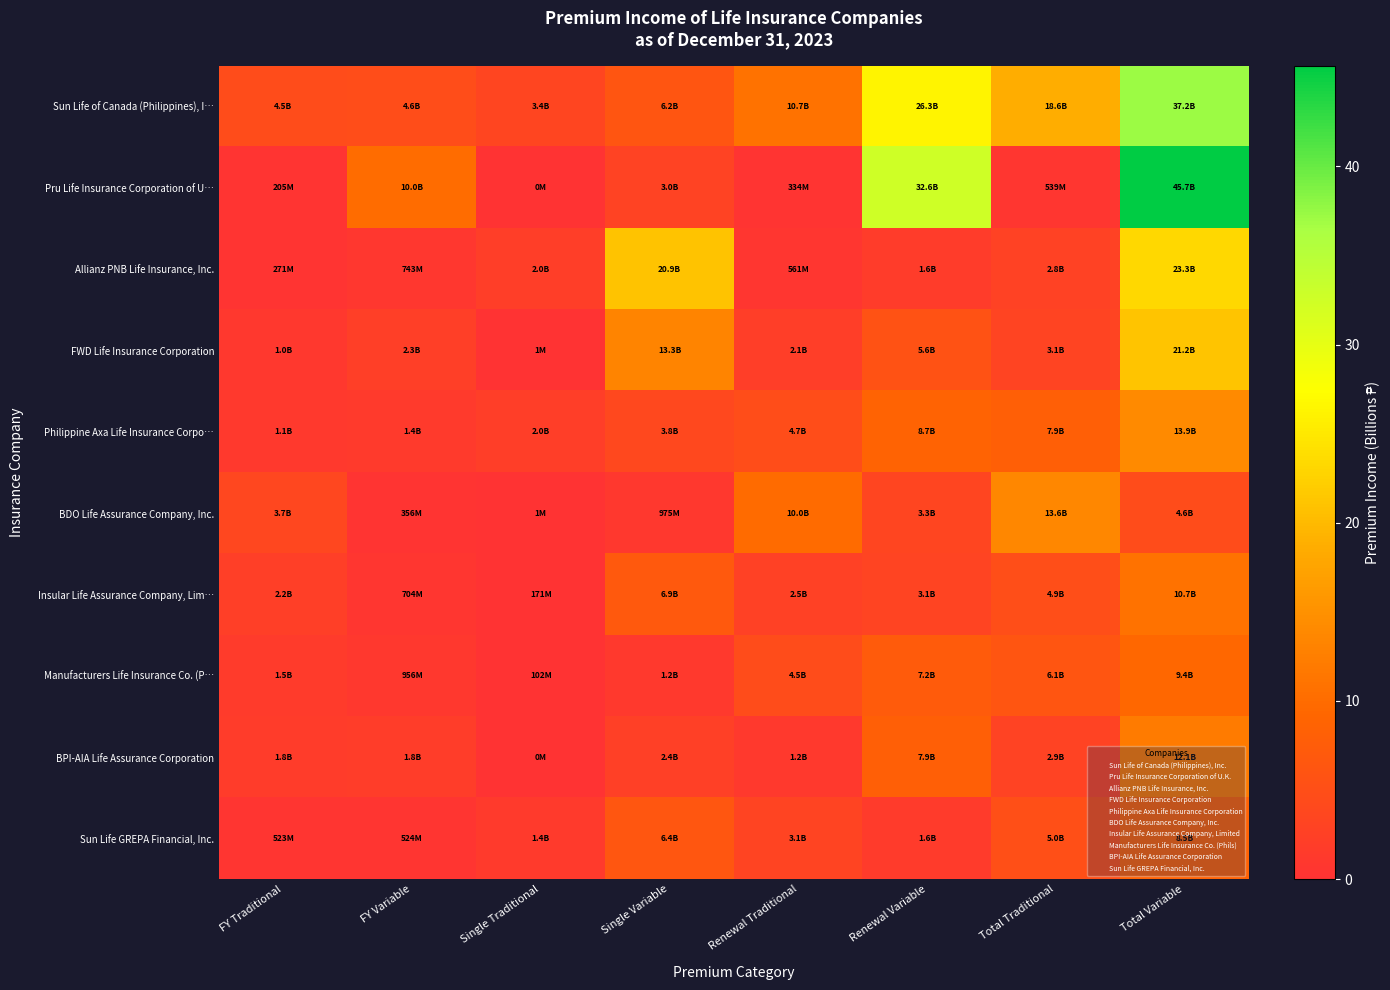

Reading left to right, list all the values displayed in this chart.

Sun Life of Canada (Philippines), I…: FY Traditional=4.5	FY Variable=4.6	Single Traditional=3.4	Single Variable=6.2	Renewal Traditional=10.7	Renewal Variable=26.3	Total Traditional=18.6	Total Variable=37.2
Pru Life Insurance Corporation of U…: FY Traditional=0.2	FY Variable=10.0	Single Traditional=0.0	Single Variable=3.0	Renewal Traditional=0.3	Renewal Variable=32.6	Total Traditional=0.5	Total Variable=45.7
Allianz PNB Life Insurance, Inc.: FY Traditional=0.3	FY Variable=0.7	Single Traditional=2.0	Single Variable=20.9	Renewal Traditional=0.6	Renewal Variable=1.6	Total Traditional=2.8	Total Variable=23.3
FWD Life Insurance Corporation: FY Traditional=1.0	FY Variable=2.3	Single Traditional=0.0	Single Variable=13.3	Renewal Traditional=2.1	Renewal Variable=5.6	Total Traditional=3.1	Total Variable=21.2
Philippine Axa Life Insurance Corpo…: FY Traditional=1.1	FY Variable=1.4	Single Traditional=2.0	Single Variable=3.8	Renewal Traditional=4.7	Renewal Variable=8.7	Total Traditional=7.9	Total Variable=13.9
BDO Life Assurance Company, Inc.: FY Traditional=3.7	FY Variable=0.4	Single Traditional=0.0	Single Variable=1.0	Renewal Traditional=10.0	Renewal Variable=3.3	Total Traditional=13.6	Total Variable=4.6
Insular Life Assurance Company, Lim…: FY Traditional=2.2	FY Variable=0.7	Single Traditional=0.2	Single Variable=6.9	Renewal Traditional=2.5	Renewal Variable=3.1	Total Traditional=4.9	Total Variable=10.7
Manufacturers Life Insurance Co. (P…: FY Traditional=1.5	FY Variable=1.0	Single Traditional=0.1	Single Variable=1.2	Renewal Traditional=4.5	Renewal Variable=7.2	Total Traditional=6.1	Total Variable=9.4
BPI-AIA Life Assurance Corporation: FY Traditional=1.8	FY Variable=1.8	Single Traditional=0.0	Single Variable=2.4	Renewal Traditional=1.2	Renewal Variable=7.9	Total Traditional=2.9	Total Variable=12.1
Sun Life GREPA Financial, Inc.: FY Traditional=0.5	FY Variable=0.5	Single Traditional=1.4	Single Variable=6.4	Renewal Traditional=3.1	Renewal Variable=1.6	Total Traditional=5.0	Total Variable=8.5